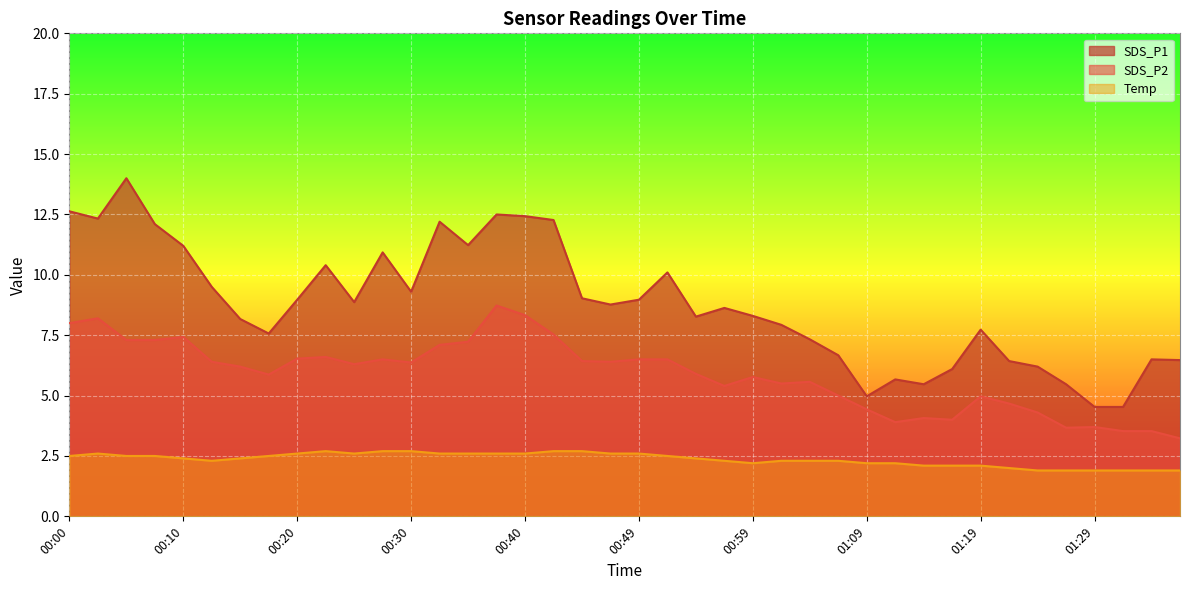

What is the minimum value shown in the chart?

1.9